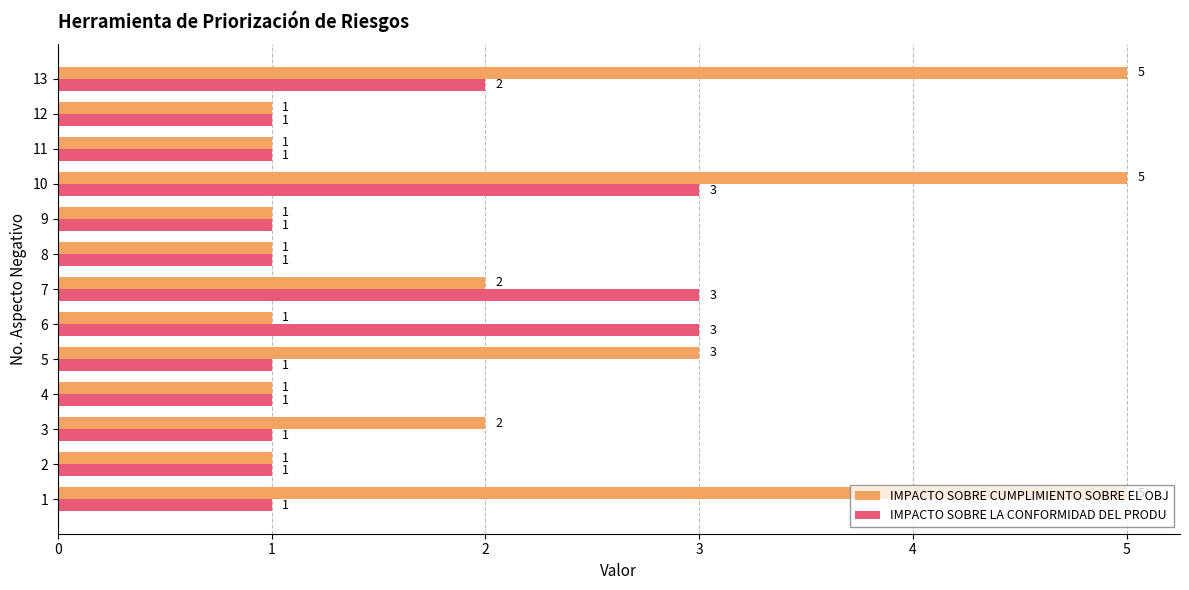

Count the number of categories in the chart.

13